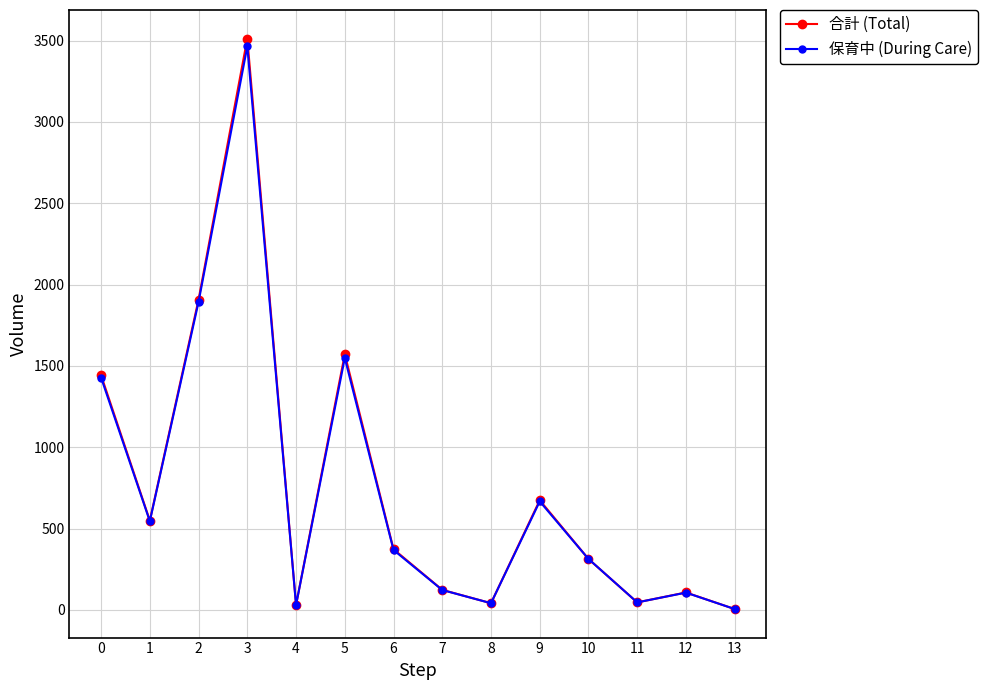

At which category is the sum across all series the highest?

3